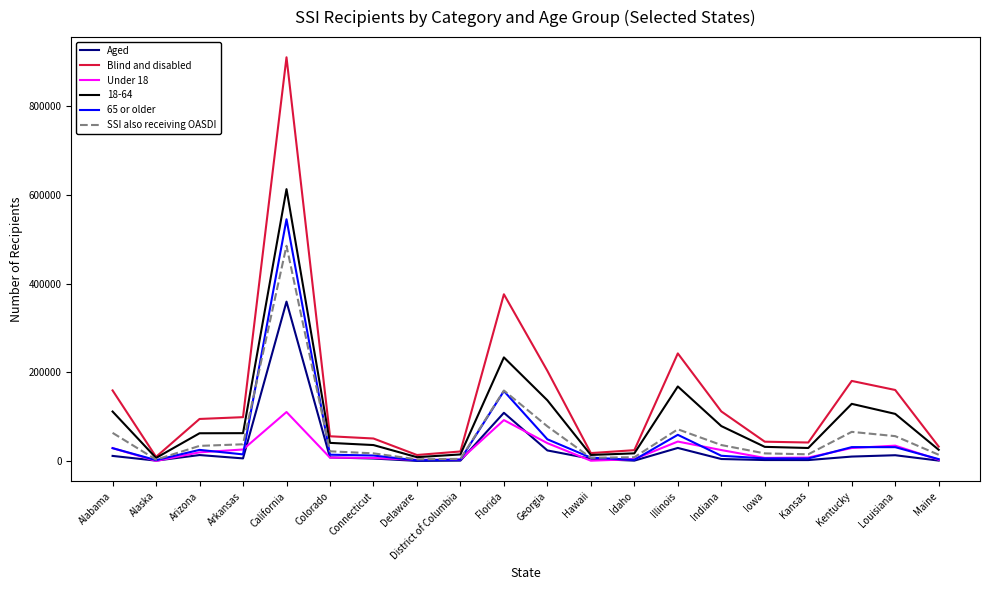

Is it true that Blind and disabled equals 42633 at Kansas?

True